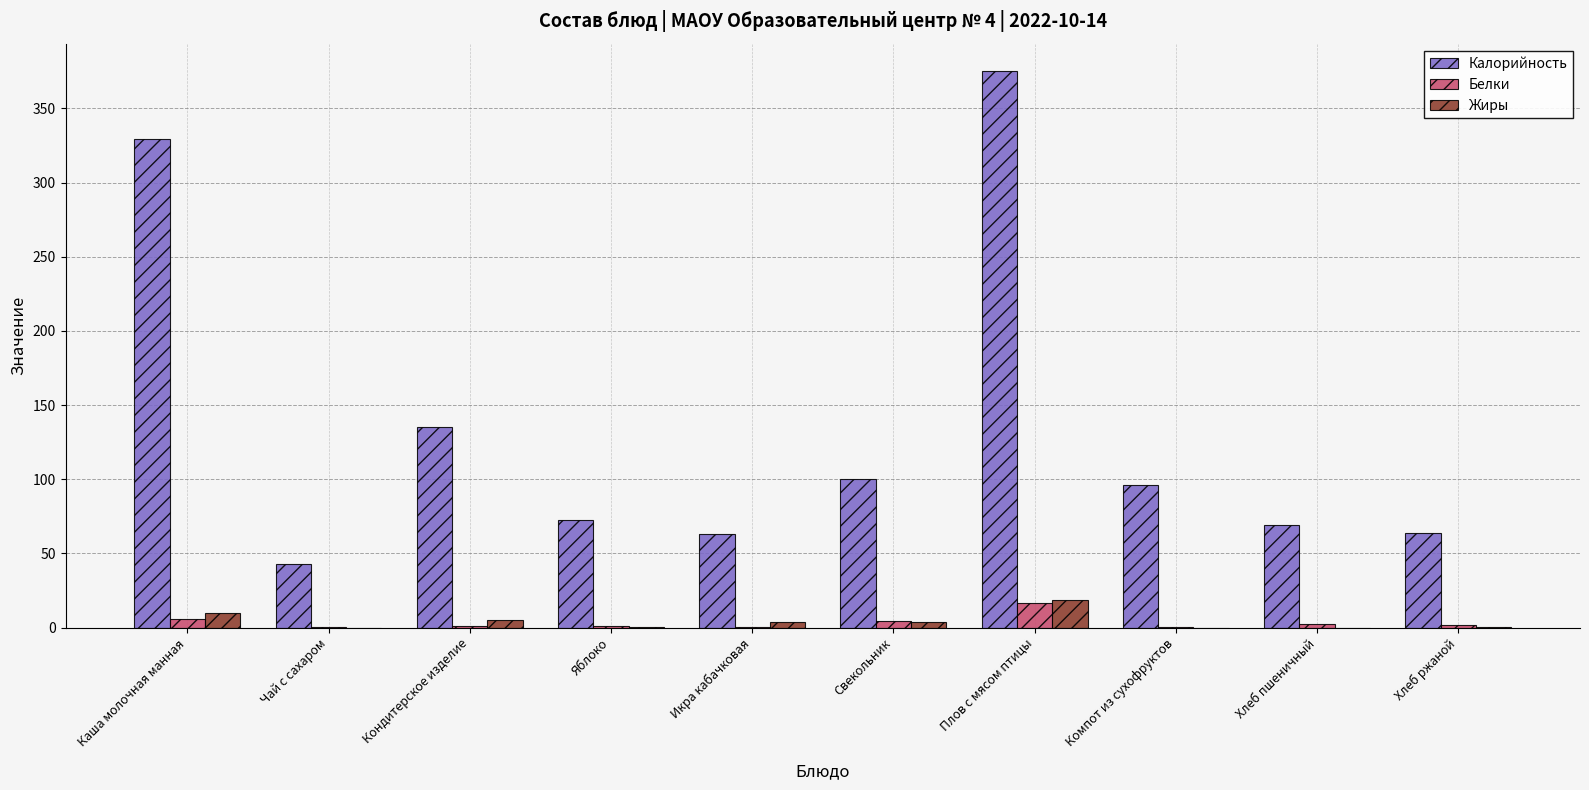

What is the spread (max minus min) of values at Кондитерское изделие?

134.0